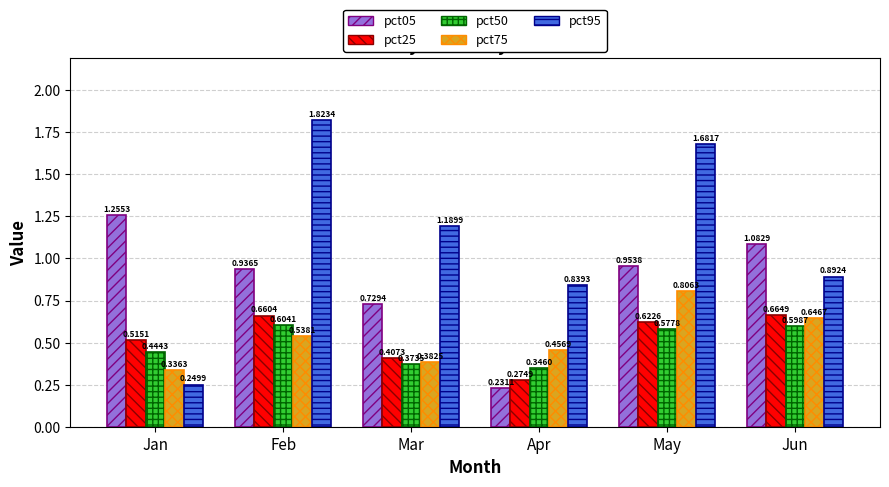

Where is pct95 nearest to the value 1?

Jun